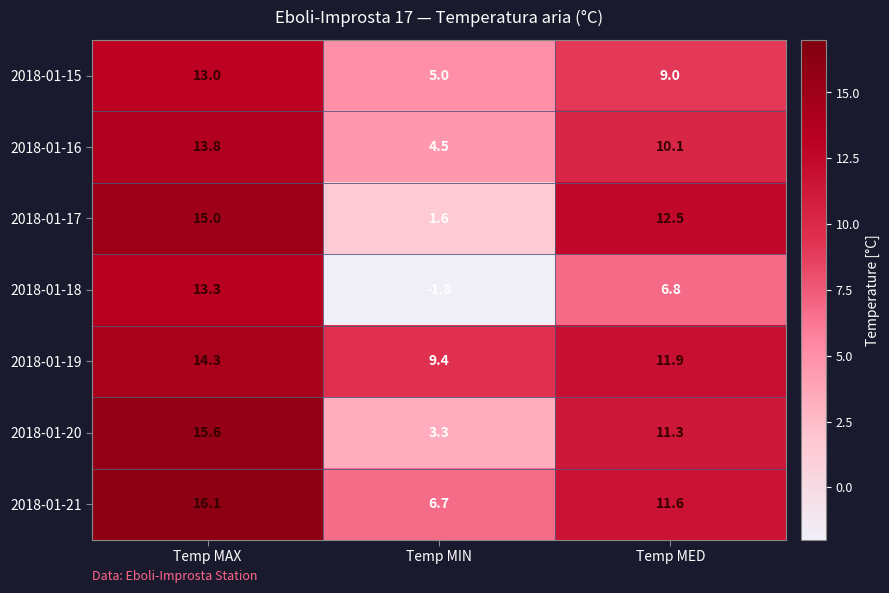

Which series changed the most between Temp MAX and Temp MED?

2018-01-18